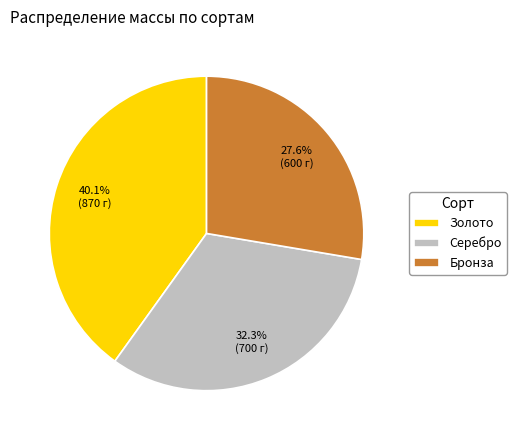

To the nearest percent, what is the difference between the largest and smallest slice percentages?

12%